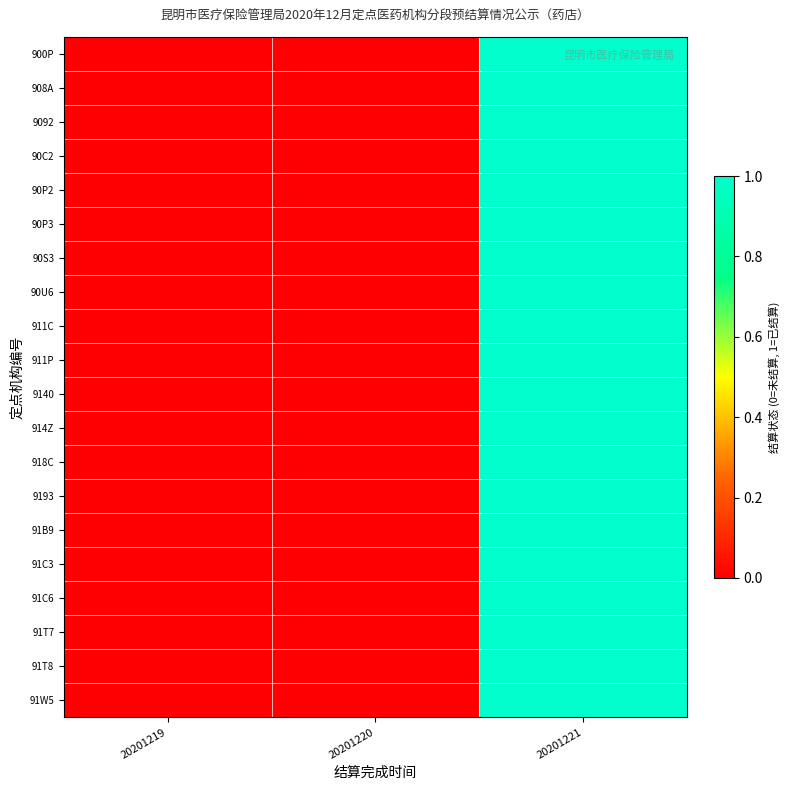

Between 20201219 and 20201220, which series saw the biggest shift?

900P